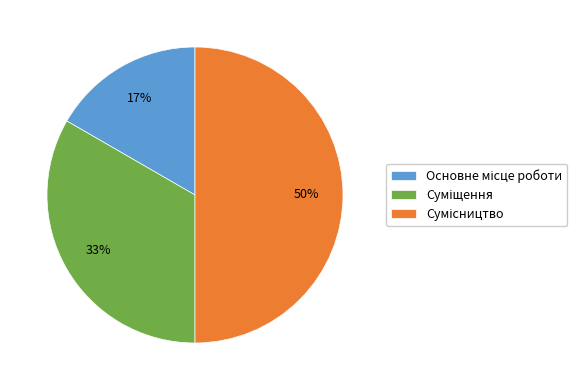

To the nearest percent, what is the difference between the largest and smallest slice percentages?

33%